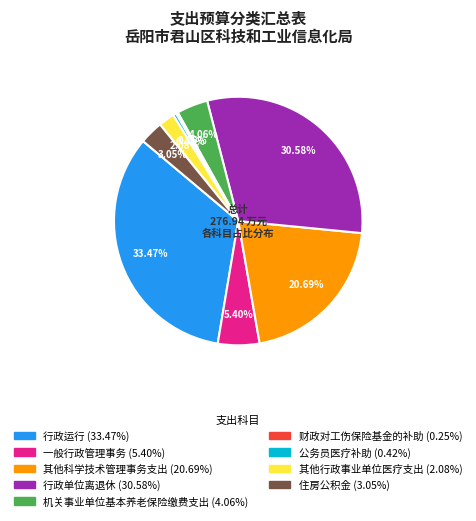

Between 行政运行 and 其他科学技术管理事务支出, which is larger?

行政运行